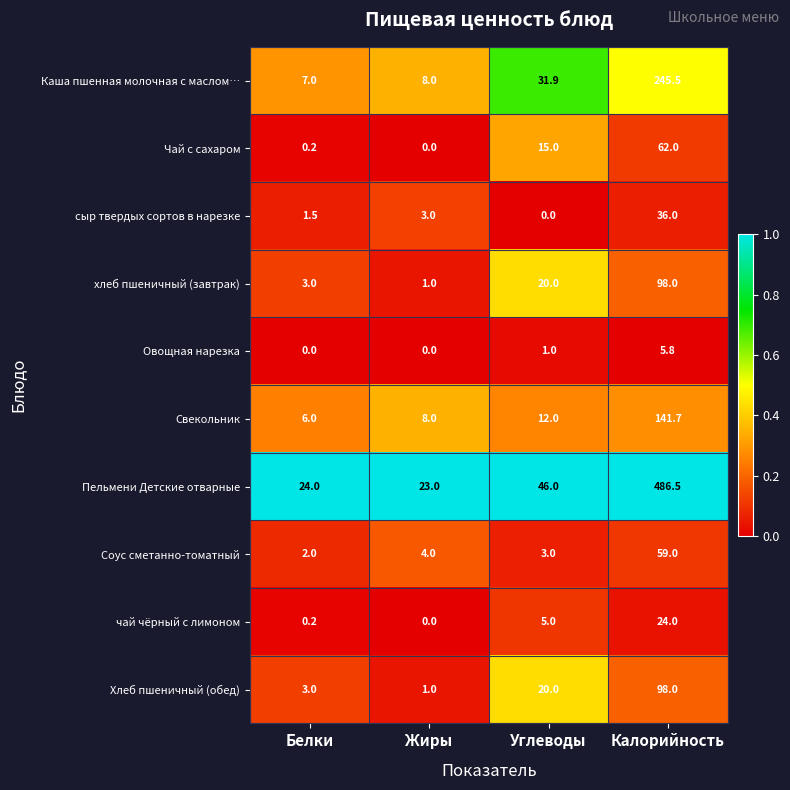

What is the maximum value shown in the chart?

486.5